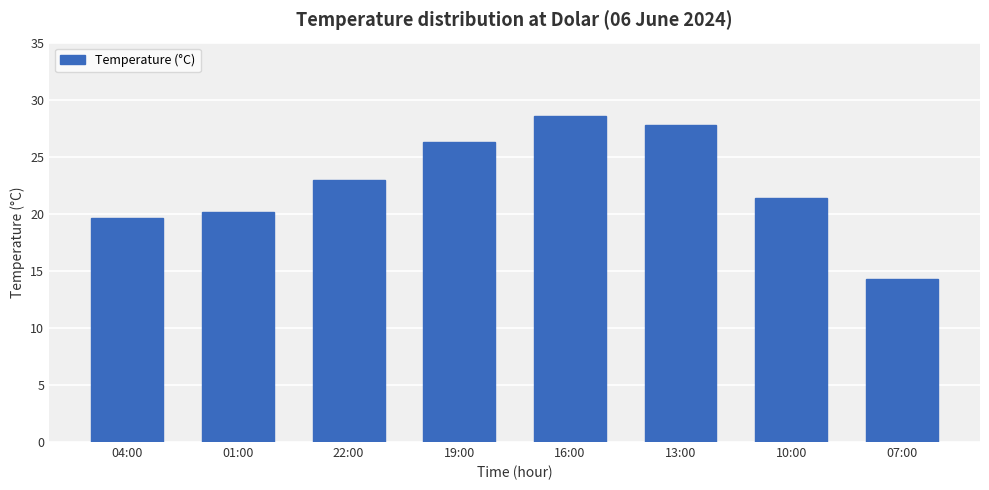

Does the chart contain stacked bars?

No